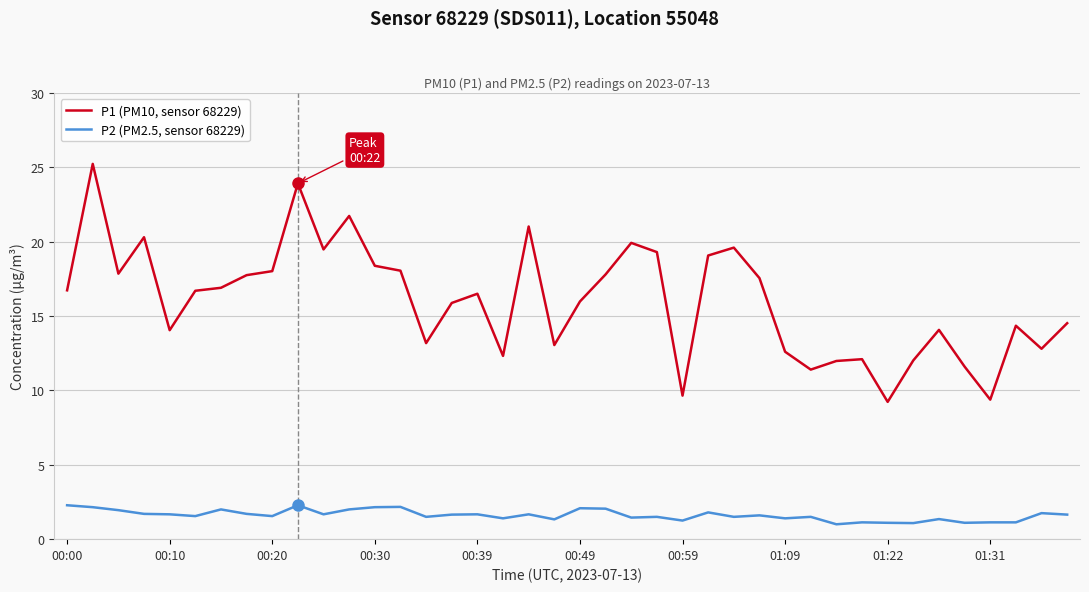

True or false: P1 (PM10, sensor 68229) and P2 (PM2.5, sensor 68229) intersect in this chart.

False